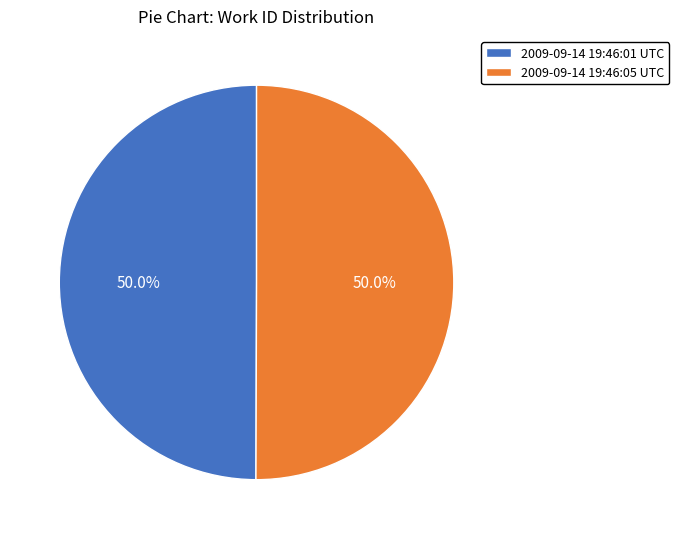

To the nearest percent, what is the average slice percentage?

50%